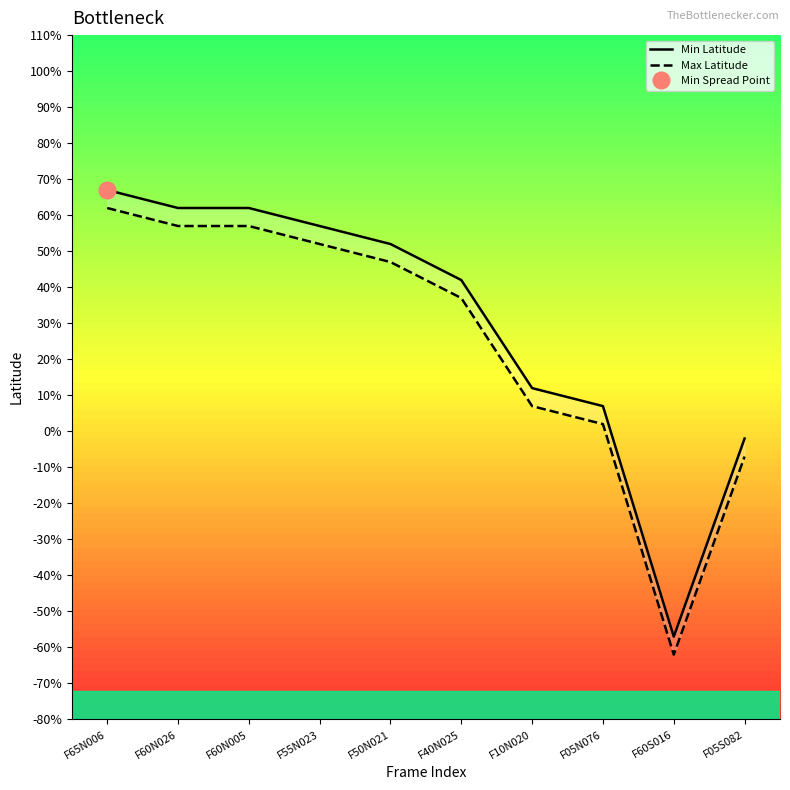

Which category has the highest value across all series?

F65N006